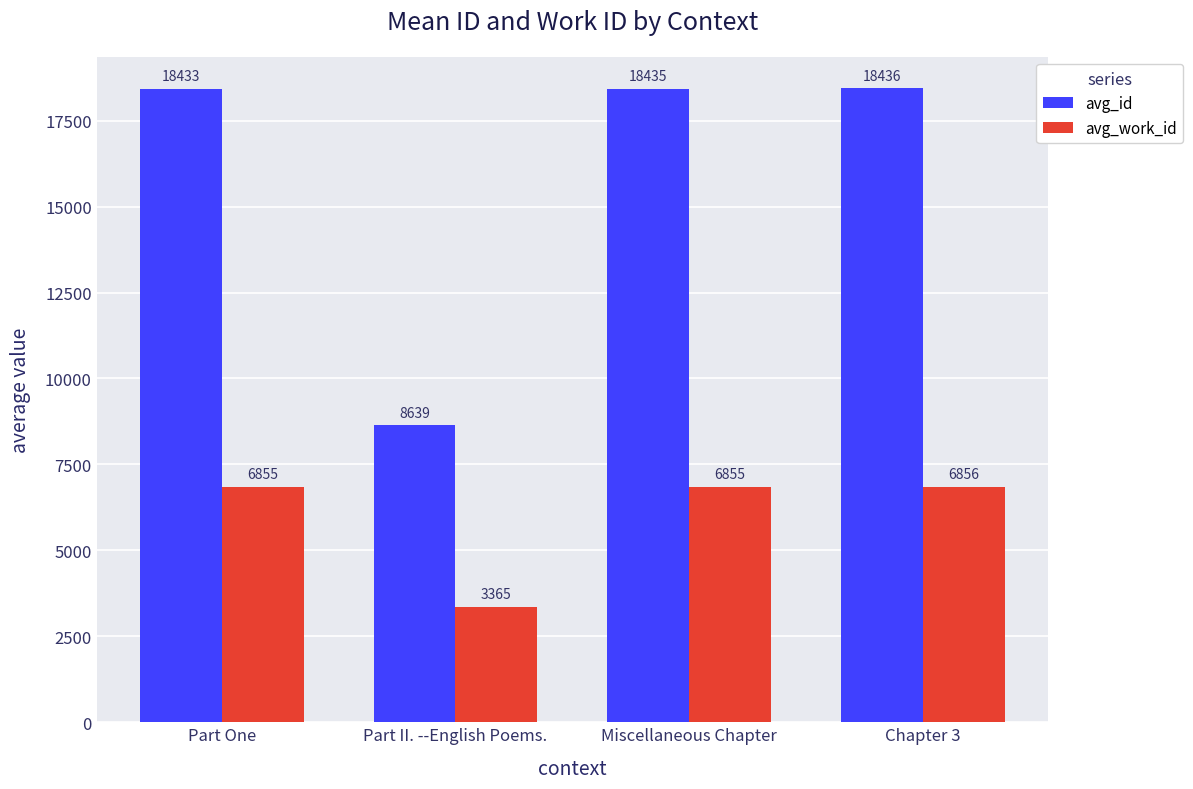

What are all the series names shown in the legend?

avg_id, avg_work_id